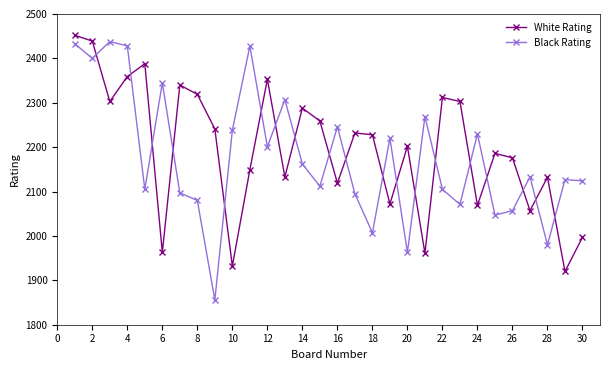

What is the difference between the maximum and minimum values in the Black Rating series?

582